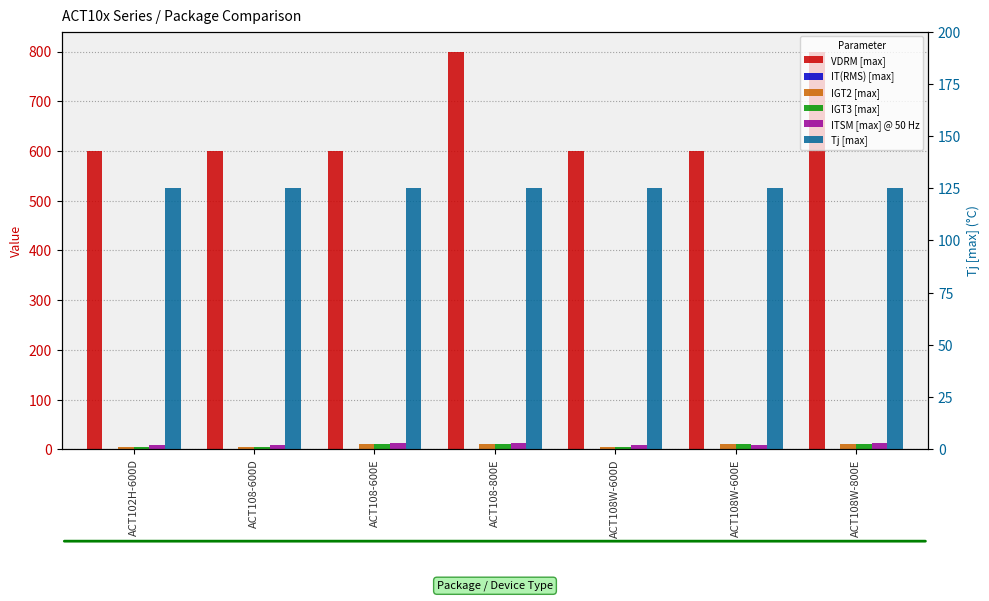

What position from the right is ACT108W-600D?

3